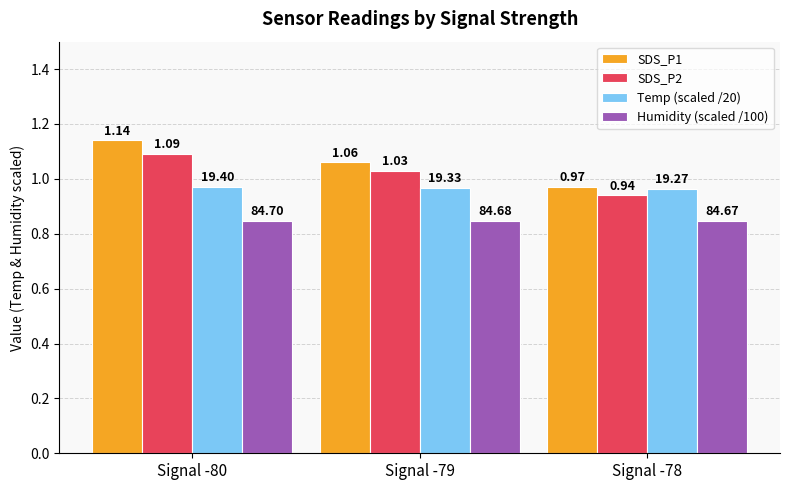

What is the sum of all SDS_P1 values?

3.2